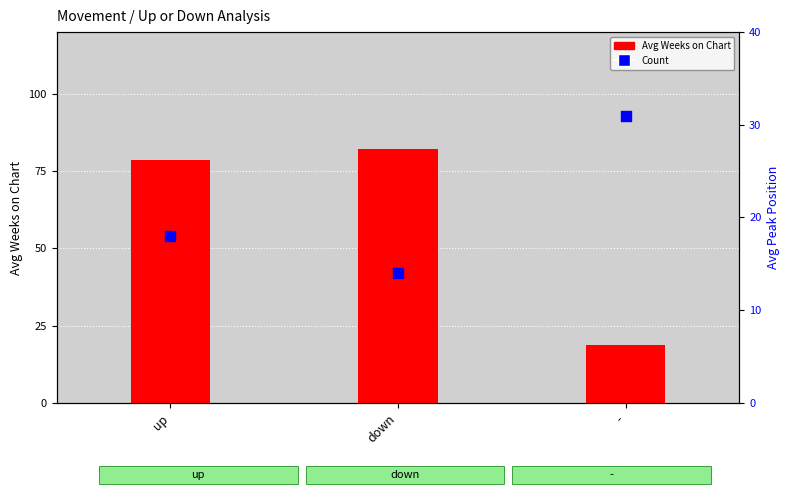

At how many categories does at least one series exceed 66?

2